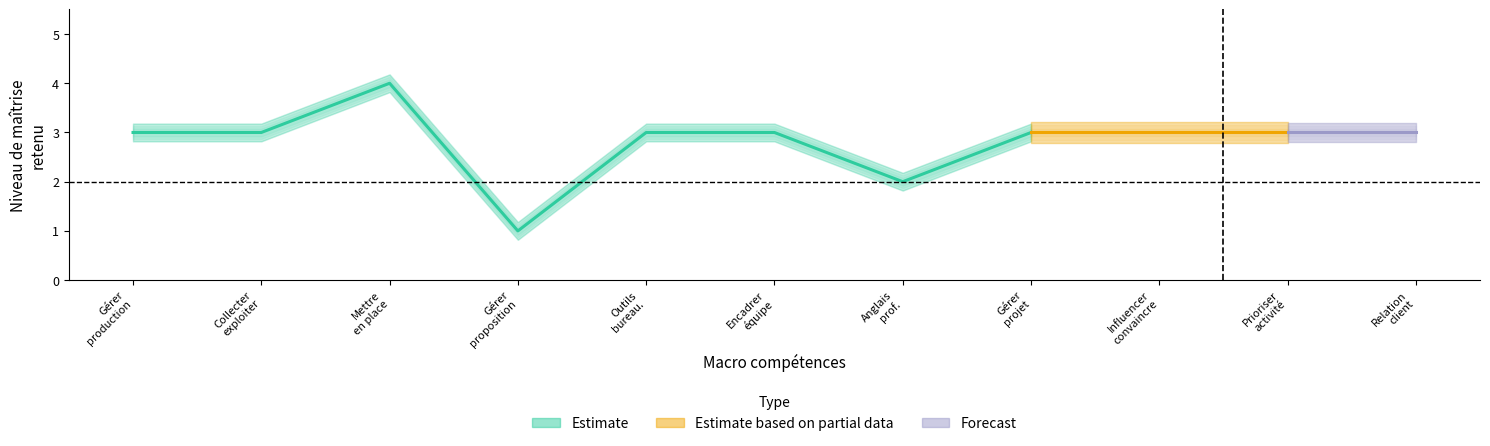

How many values are below 3?

2